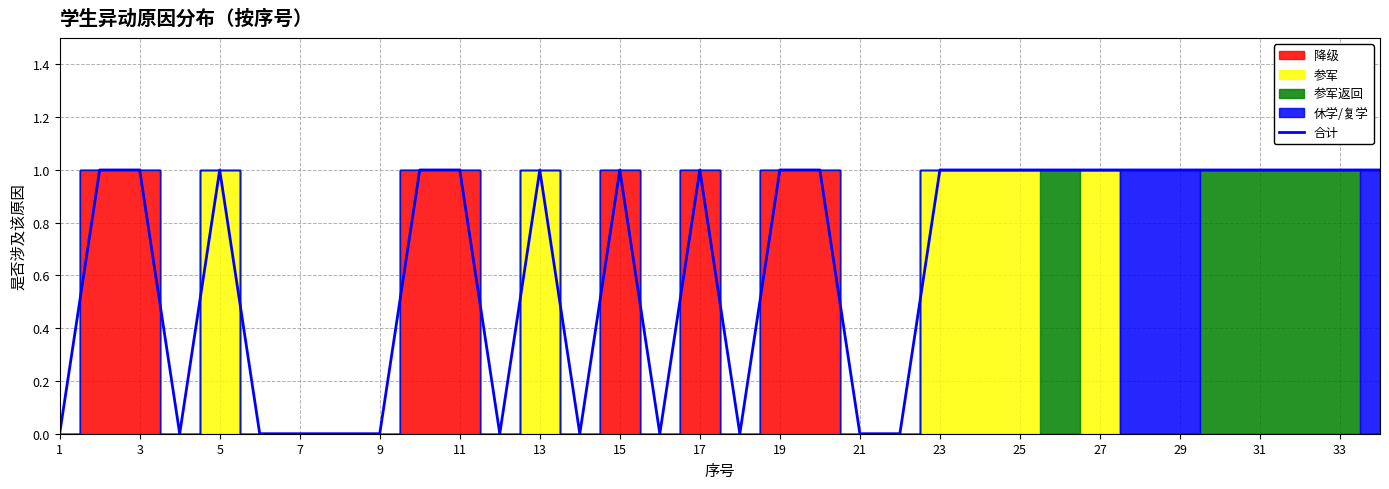

True or false: 合计 has a value of 1 at 11.

True